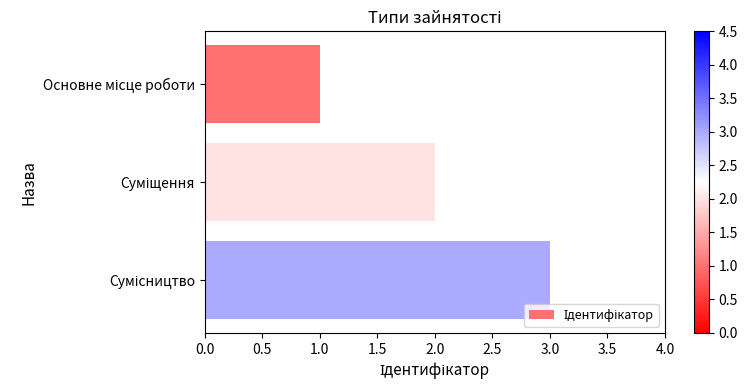

What is the sum of all values?

6